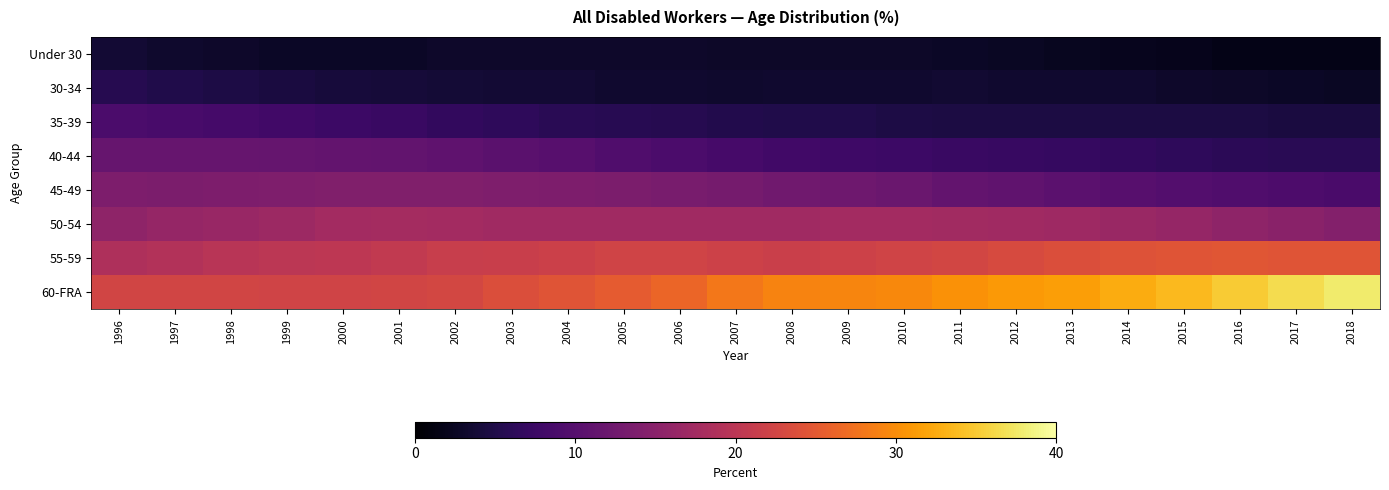

Which series has the largest total across all categories?

60-FRA